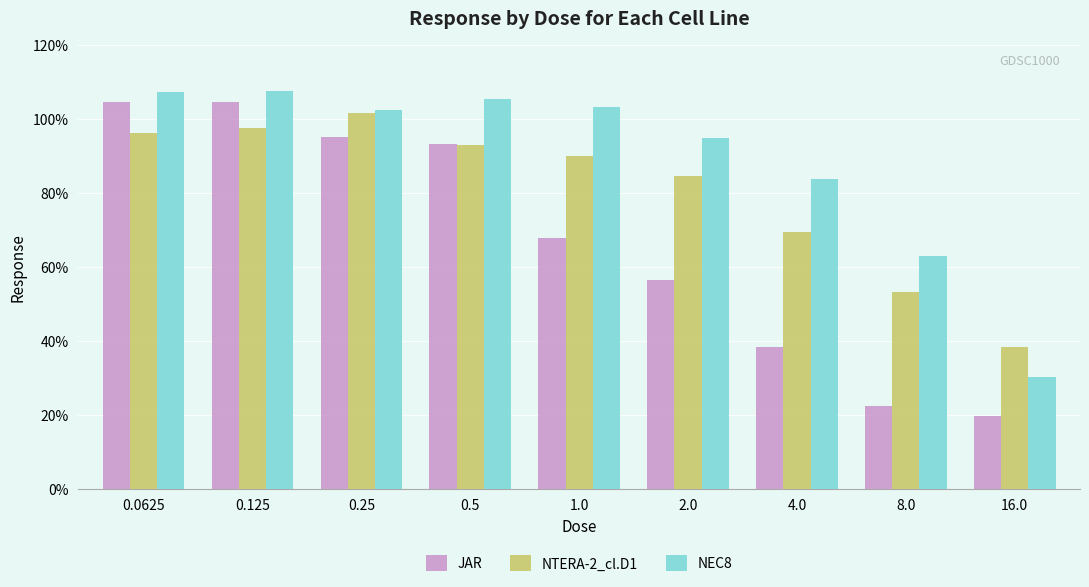

Rank the series by their average value, from highest to lowest.

NEC8, NTERA-2_cl.D1, JAR